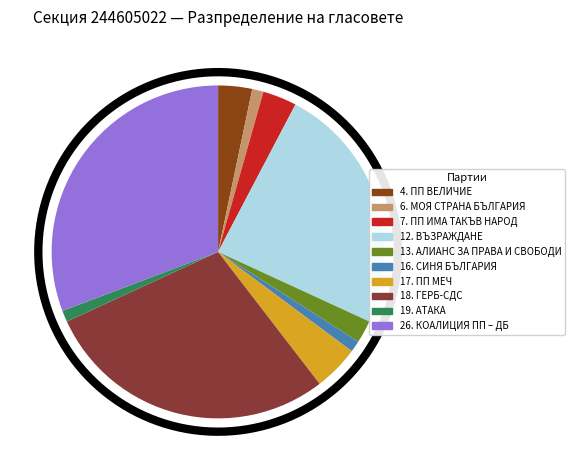

What is the change in value from 4. ПП ВЕЛИЧИЕ to 16. СИНЯ БЪЛГАРИЯ?

-2